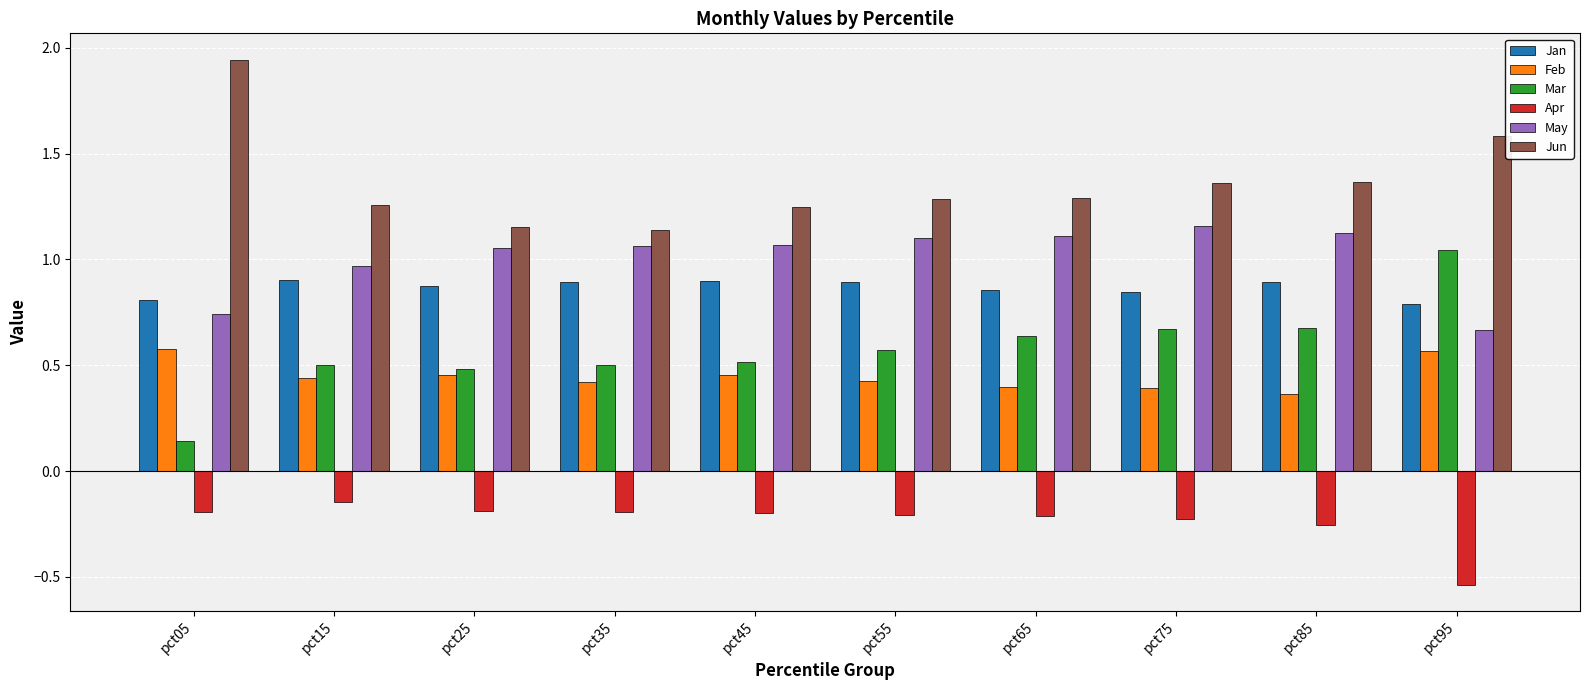

Which series has the largest total across all categories?

Jun